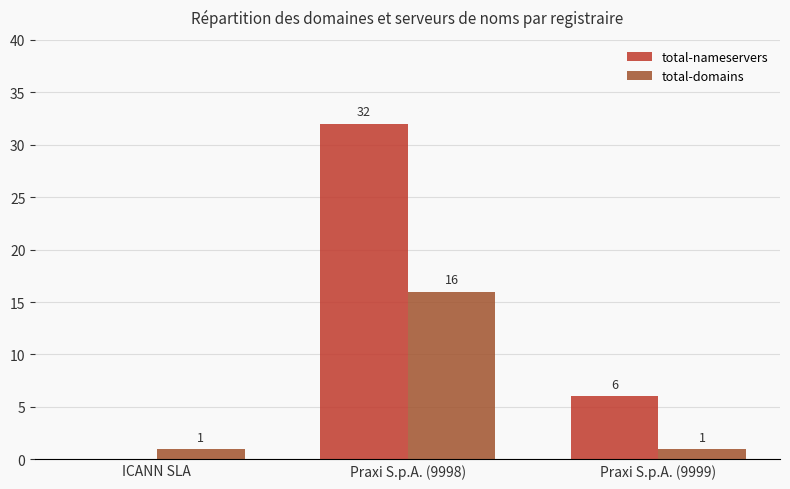

What are all the series names shown in the legend?

total-nameservers, total-domains